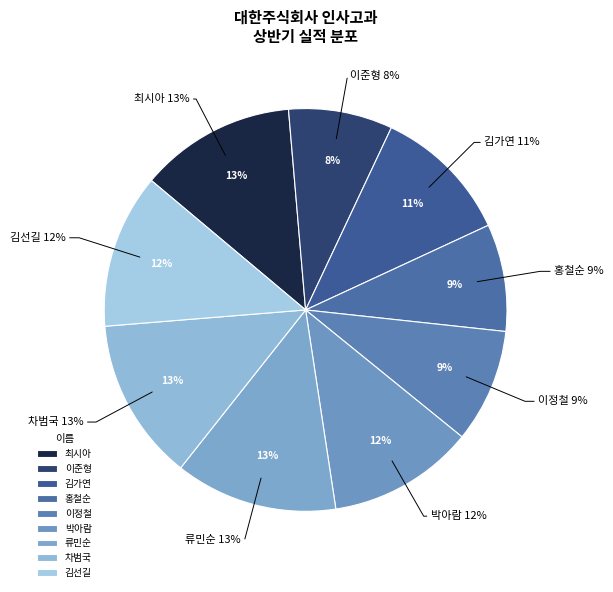

True or false: 류민순 accounts for 13% of the total.

True